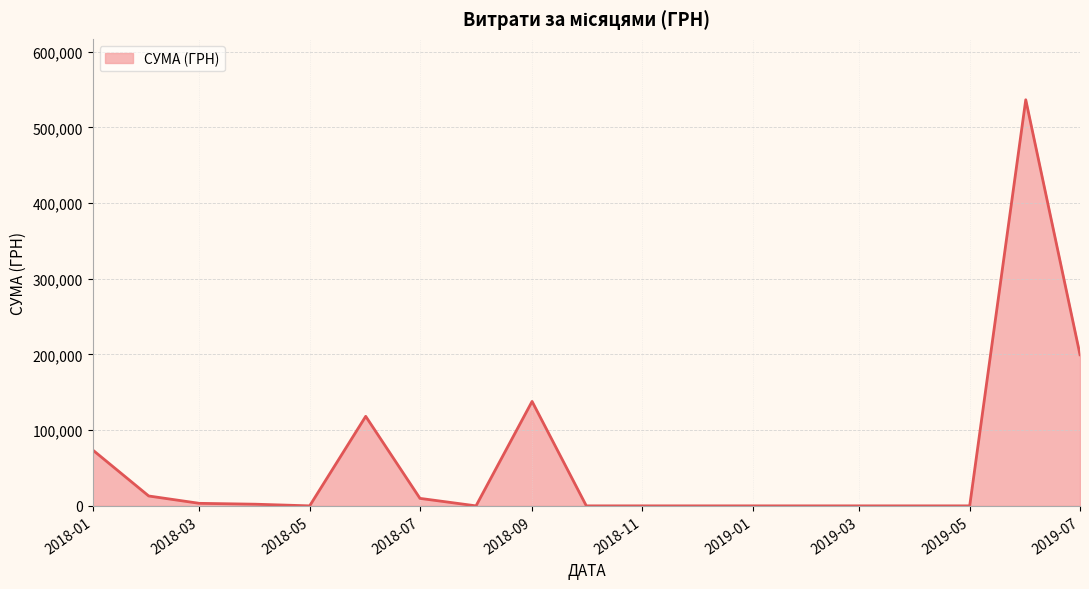

What is the difference between the maximum and minimum values?

536593.7